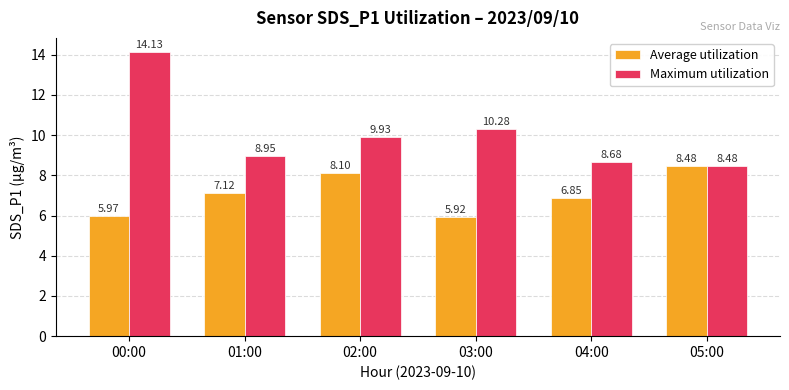

Count the number of data series in this chart.

2